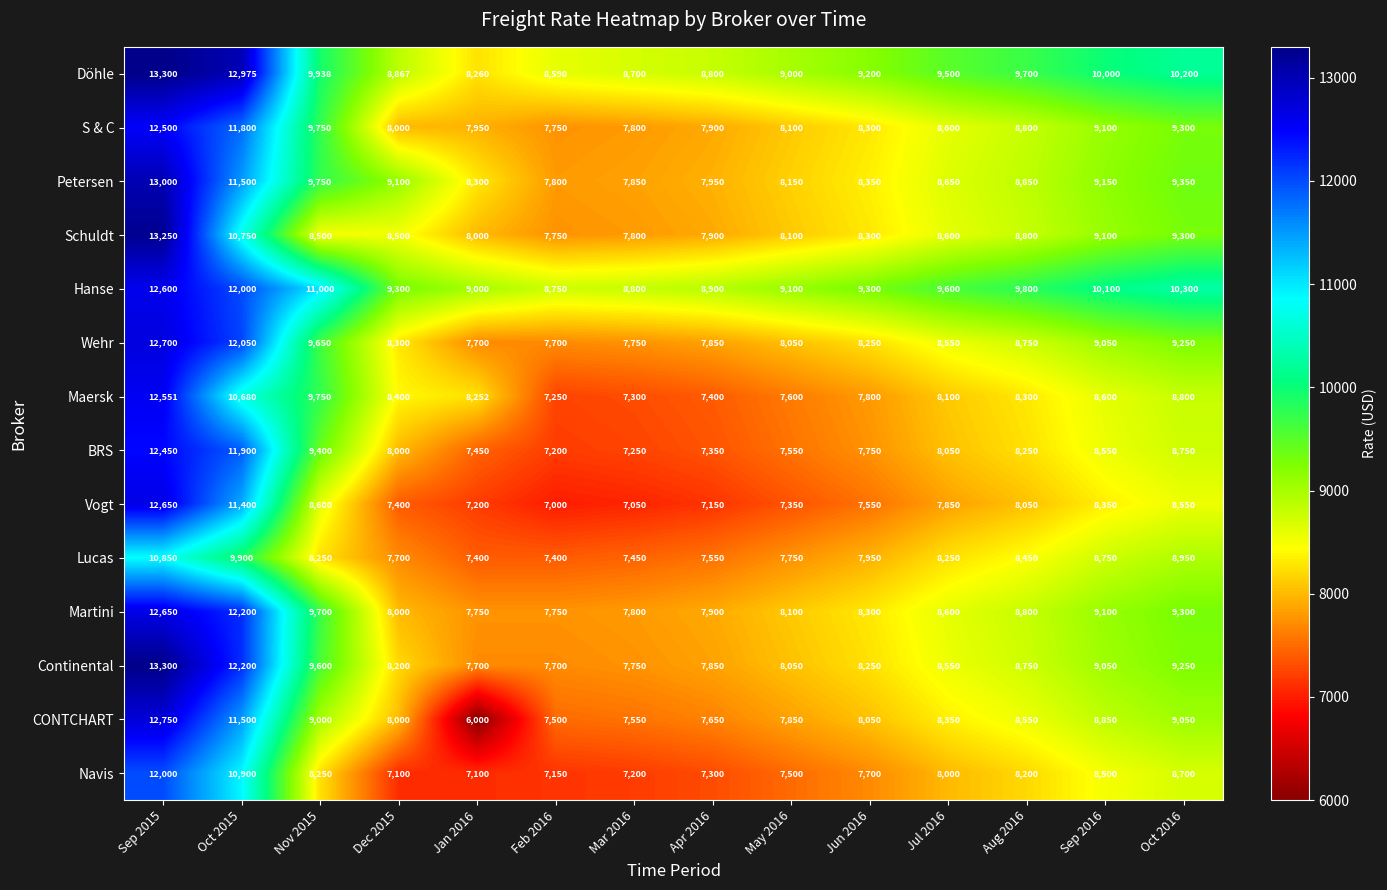

Which series changed the most between Oct 2015 and Jun 2016?

BRS